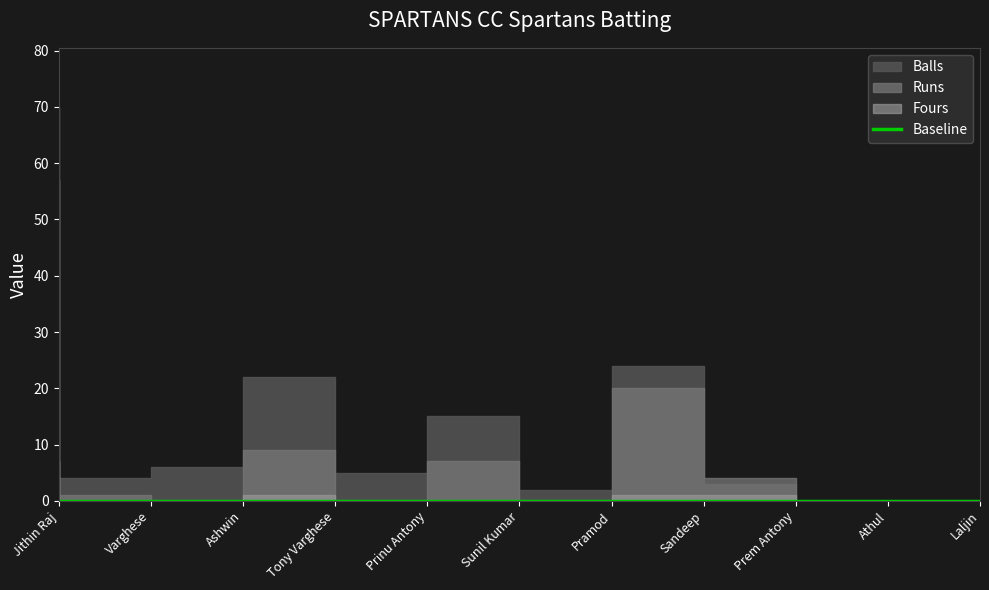

True or false: Runs and Balls cross at least once.

True